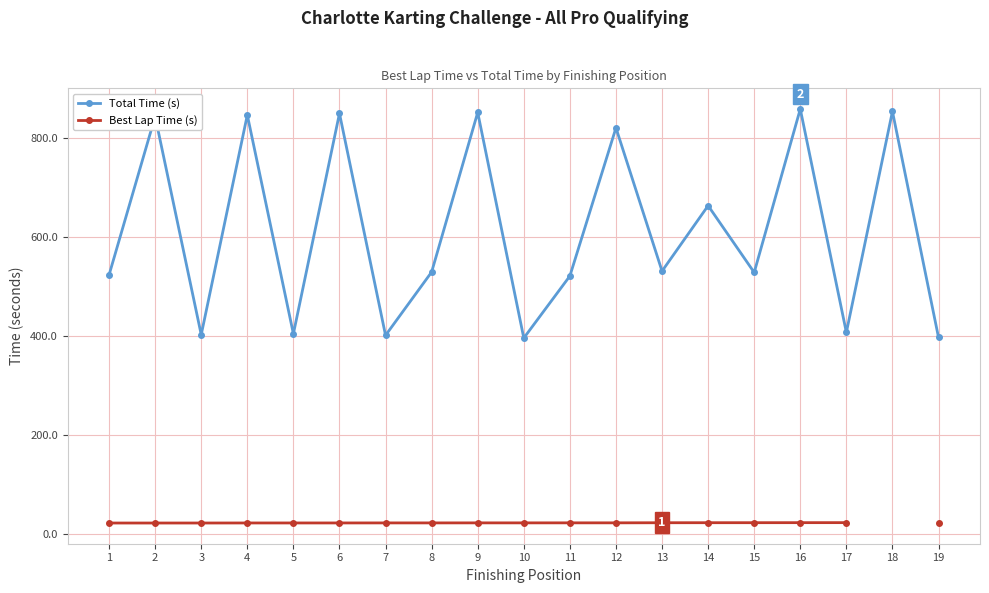

True or false: Best Lap Time (s) has a value of 21.7 at 11.

True